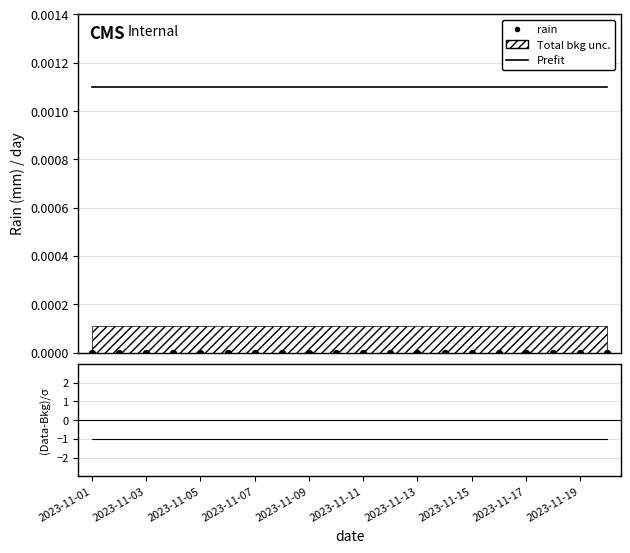

Which series reaches the maximum Y coordinate?

Prefit